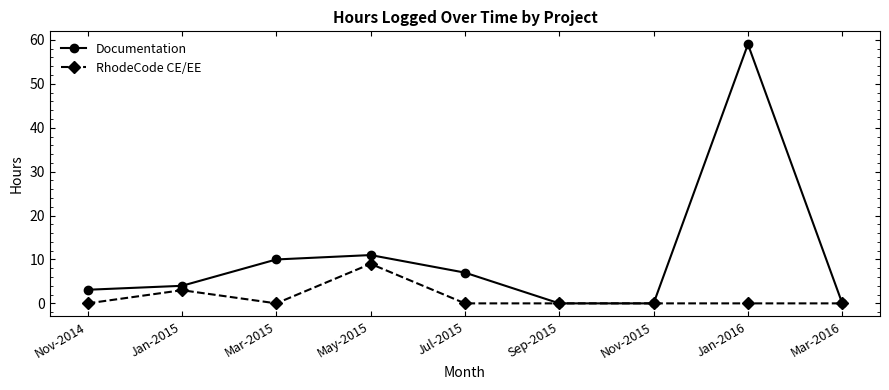

At which category does RhodeCode CE/EE reach its first local peak?

Jan-2015